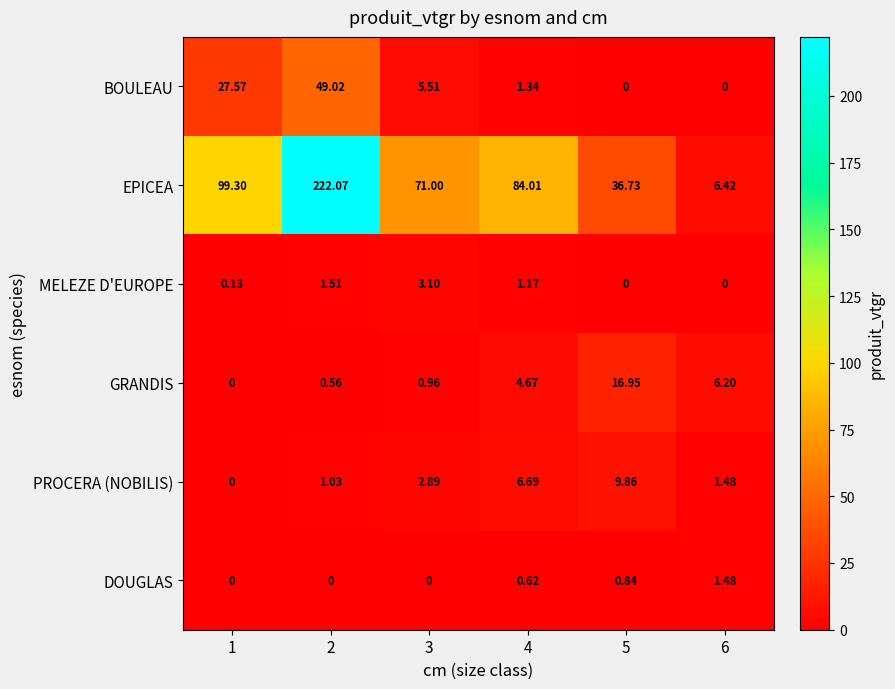

Which series has the largest total across all categories?

EPICEA